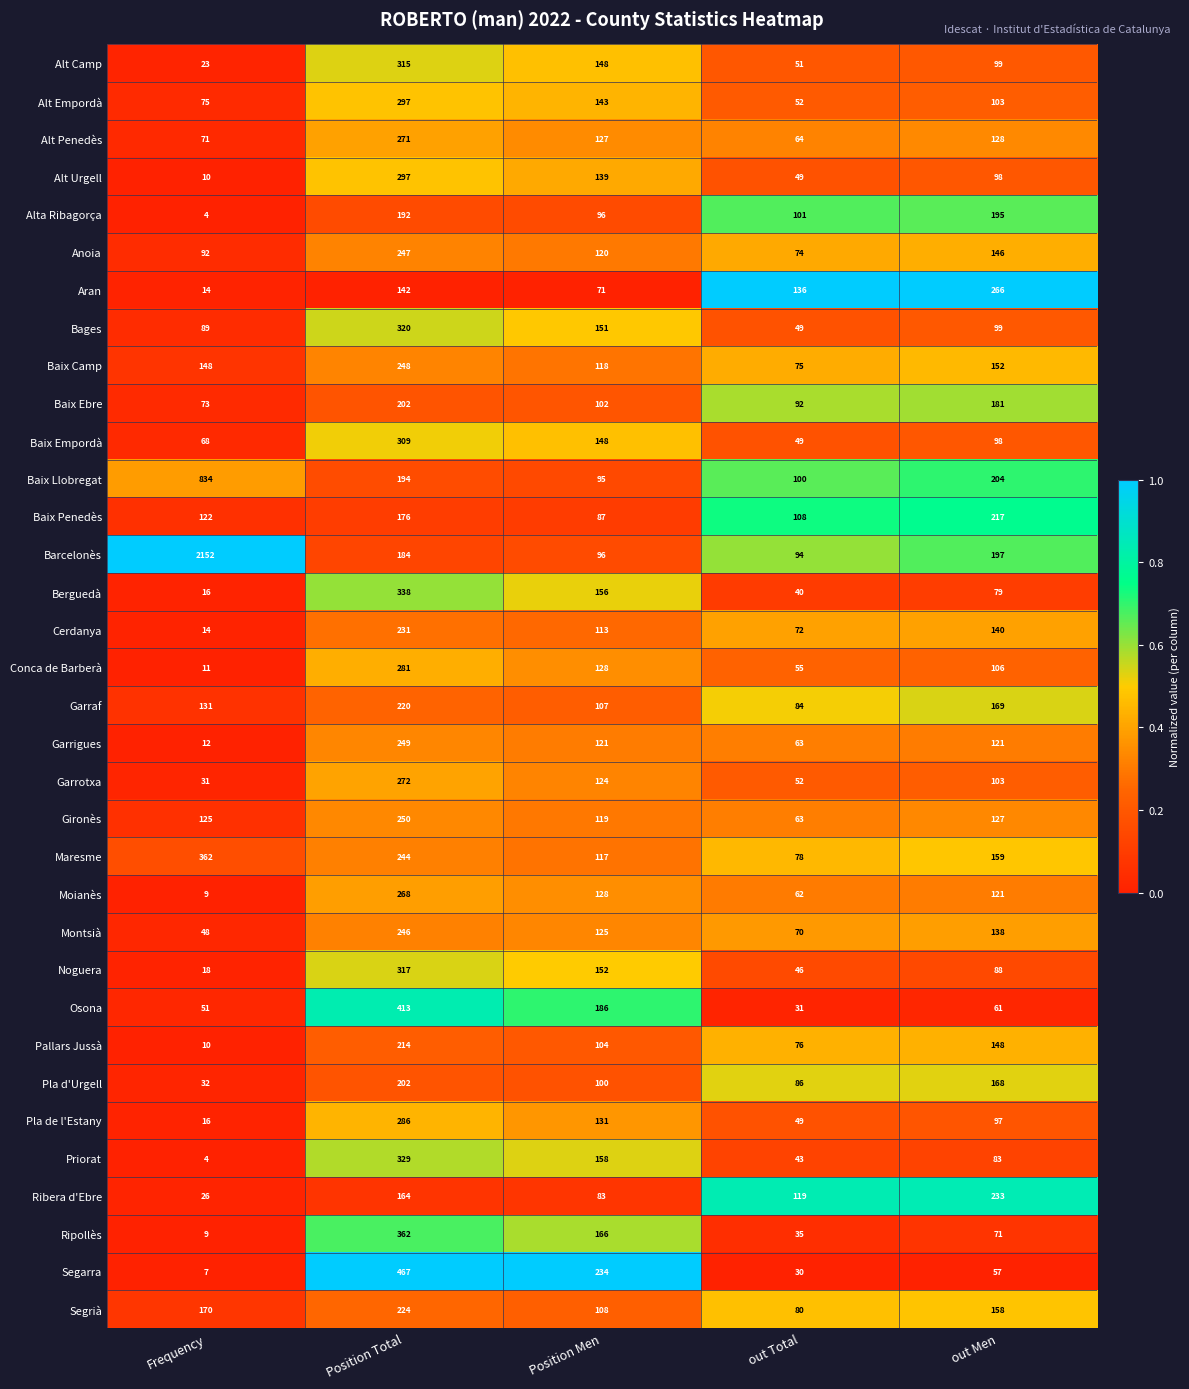

At which label is Alt Empordà closest to 174?

Position Men